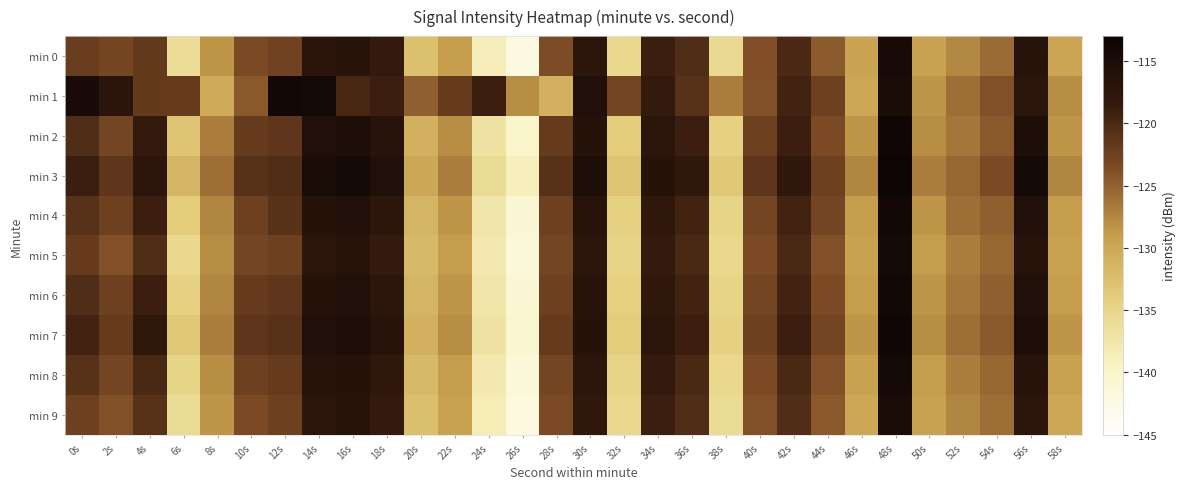

At which category is the sum across all series the highest?

48s